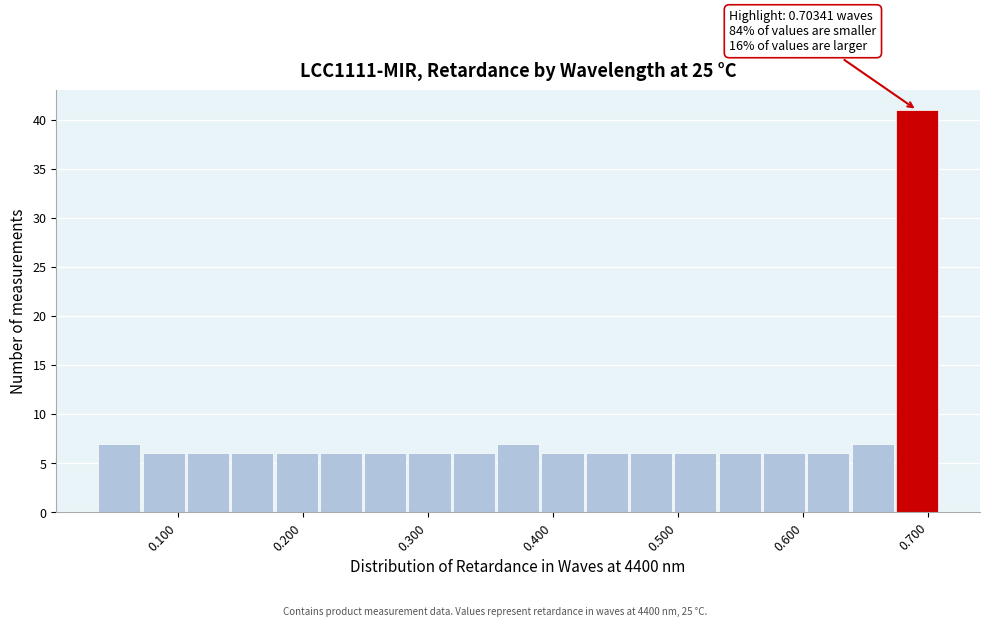

Around what value on the x-axis is the tallest bar? Give the approximate position of its centre, as read against the axis.

0.69